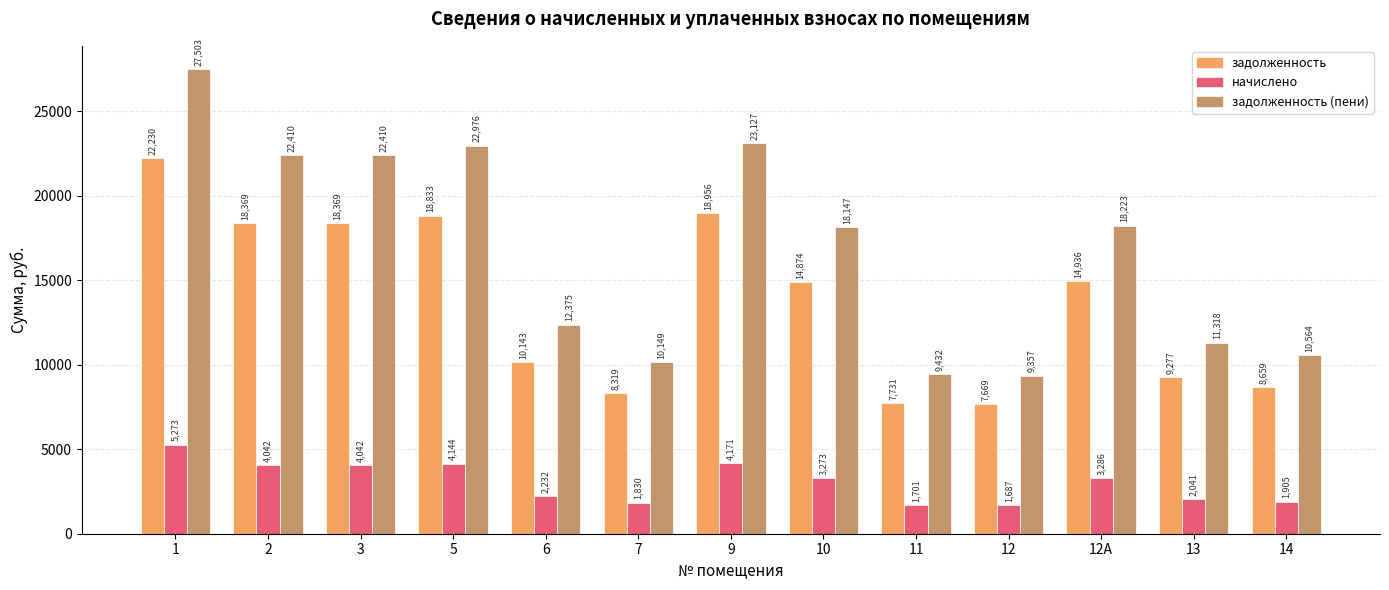

At 7, list the series in order from largest to smallest.

задолженность (пени), задолженность, начислено